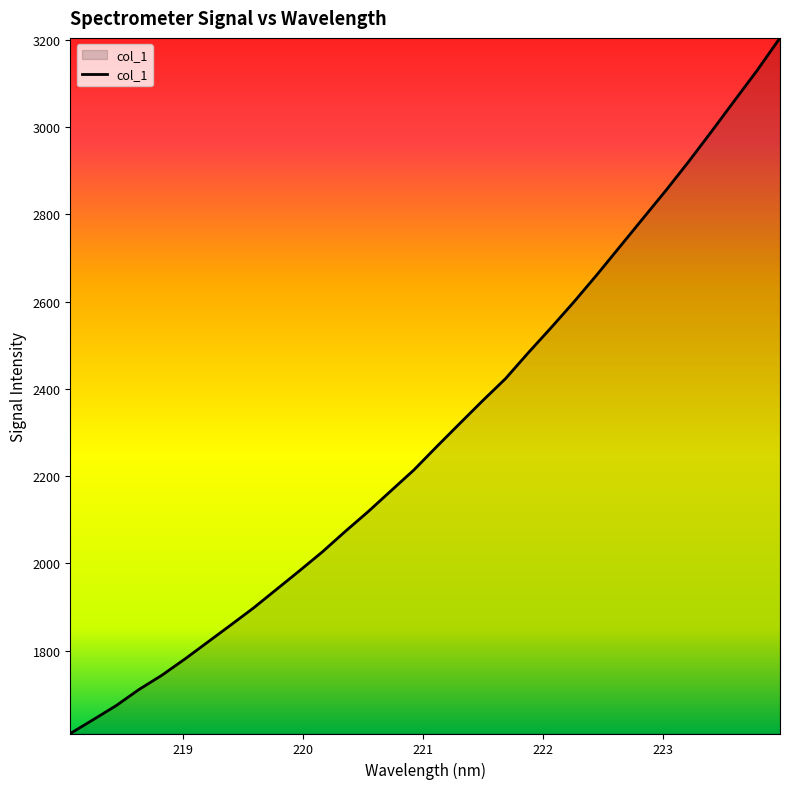

What is the difference between the maximum and minimum values?

1593.8